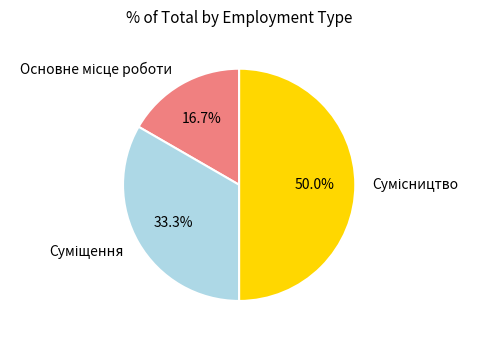

How many segments does this pie chart have?

3